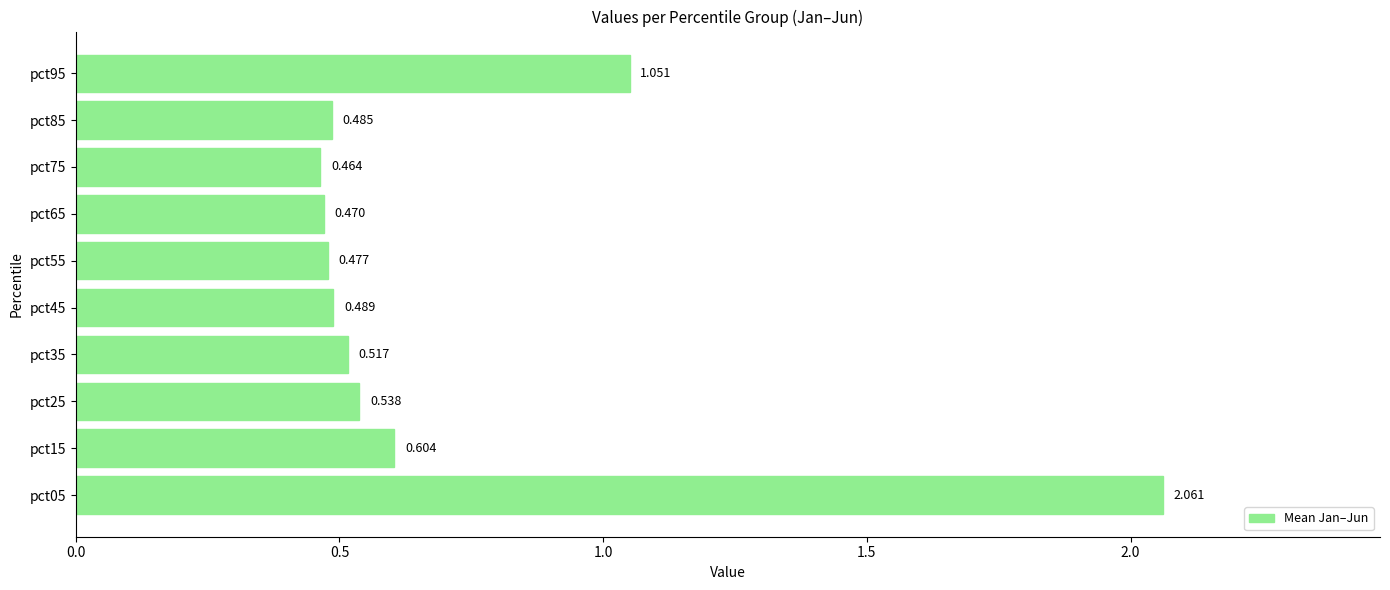

Does the chart contain any negative values?

No